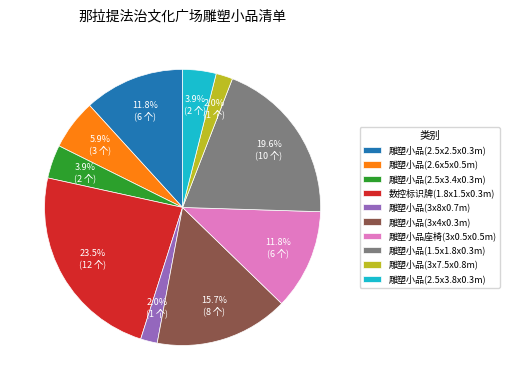

To the nearest percent, what is the difference between the 雕塑小品(3x8x0.7m) and 雕塑小品(3x4x0.3m) slice percentages?

14%